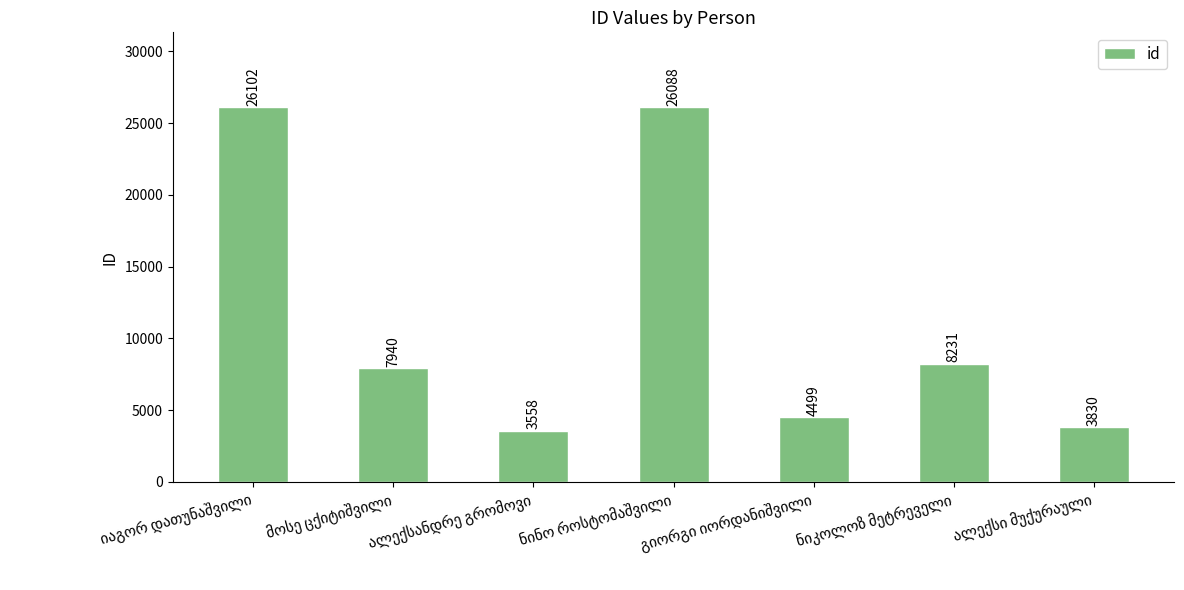

What is the average value?

11464